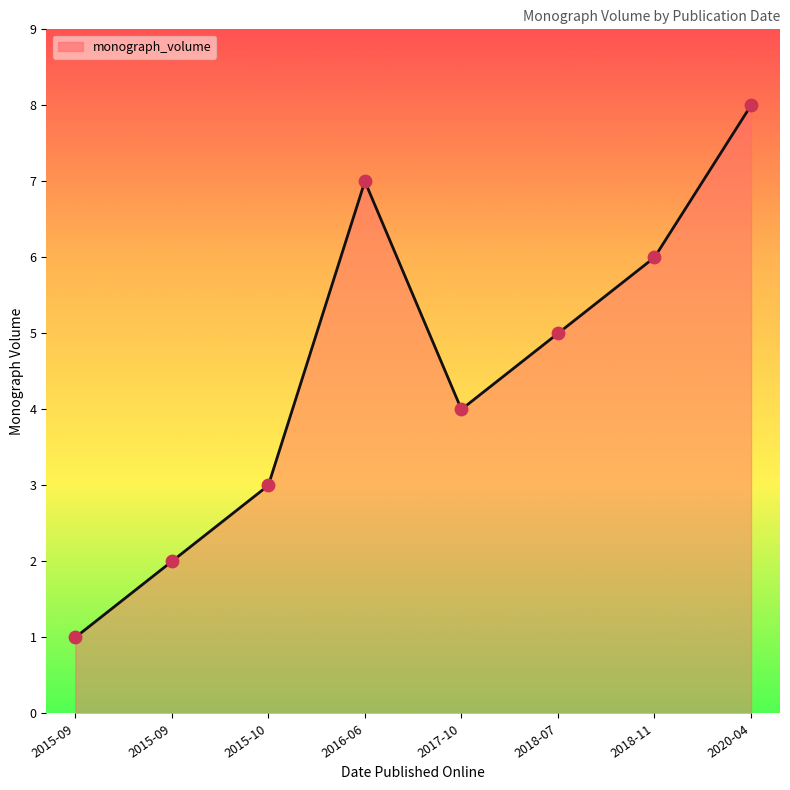

How many lines are shown in the chart?

1